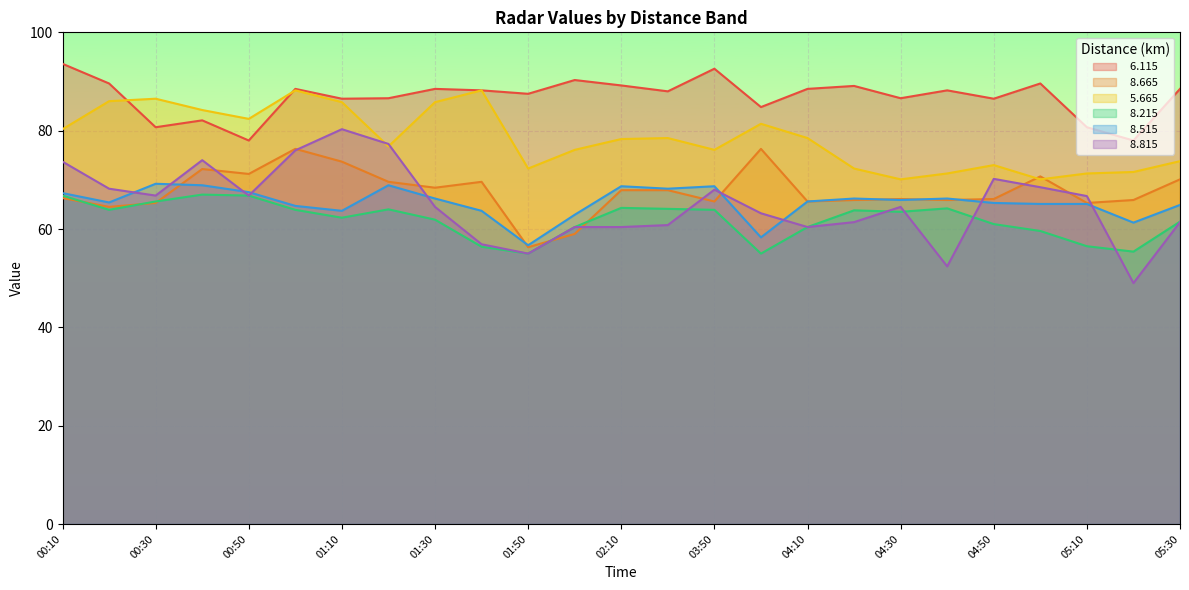

Reading left to right, transcribe all the data shown in this chart.

  6.115: 93.6	89.6	80.7	82.1	78.0	88.5	86.5	86.6	88.5	88.2	87.5	90.3	89.2	88.0	92.6	84.8	88.5	89.1	86.6	88.2	86.5	89.6	80.7	78.0	88.5
  8.665: 66.3	64.5	65.3	72.2	71.2	76.3	73.7	69.6	68.4	69.6	56.3	59.0	67.9	67.9	65.6	76.3	65.6	65.9	66.1	65.9	66.1	70.7	65.3	65.9	70.1
  5.665: 80.3	86.0	86.5	84.2	82.4	88.2	85.8	76.8	85.8	88.2	72.3	76.1	78.3	78.5	76.1	81.4	78.5	72.3	70.1	71.3	73.0	70.1	71.3	71.6	73.8
  8.215: 66.8	63.9	65.6	67.0	66.8	63.9	62.3	64.0	61.9	56.4	55.0	60.4	64.3	64.1	63.9	55.0	60.4	63.8	63.5	64.2	61.0	59.6	56.5	55.4	61.5
  8.515: 67.3	65.4	69.2	68.9	67.5	64.7	63.7	68.9	66.2	63.7	56.7	62.9	68.7	68.2	68.7	58.3	65.6	66.2	65.9	66.2	65.3	65.1	65.1	61.3	64.9
  8.815: 73.7	68.2	66.8	74.0	66.8	76.0	80.3	77.3	64.5	56.9	55.0	60.4	60.4	60.8	68.0	63.2	60.4	61.4	64.5	52.4	70.2	68.5	66.7	49.0	61.4